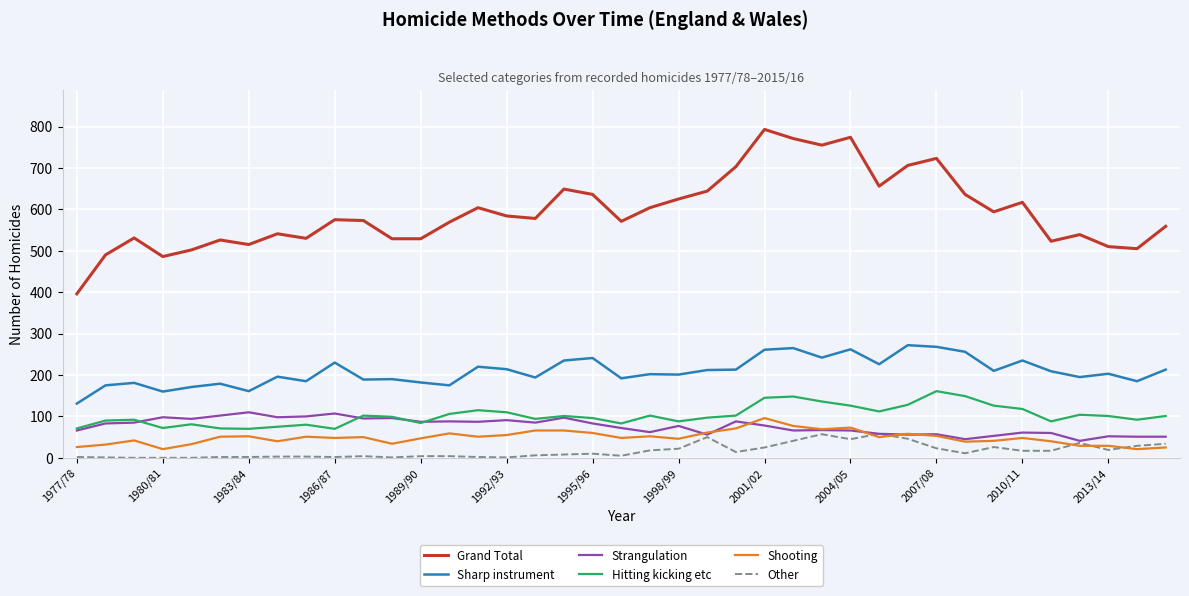

Which series has the largest total across all categories?

Grand Total